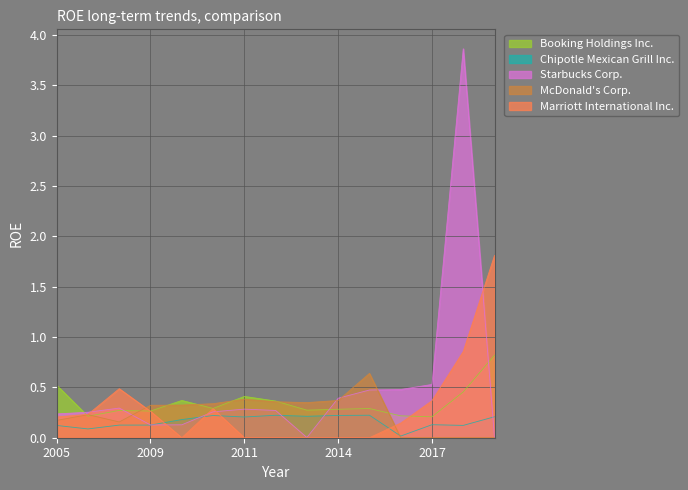

What is the difference between the highest and lowest values at 2012-12-28?

0.4